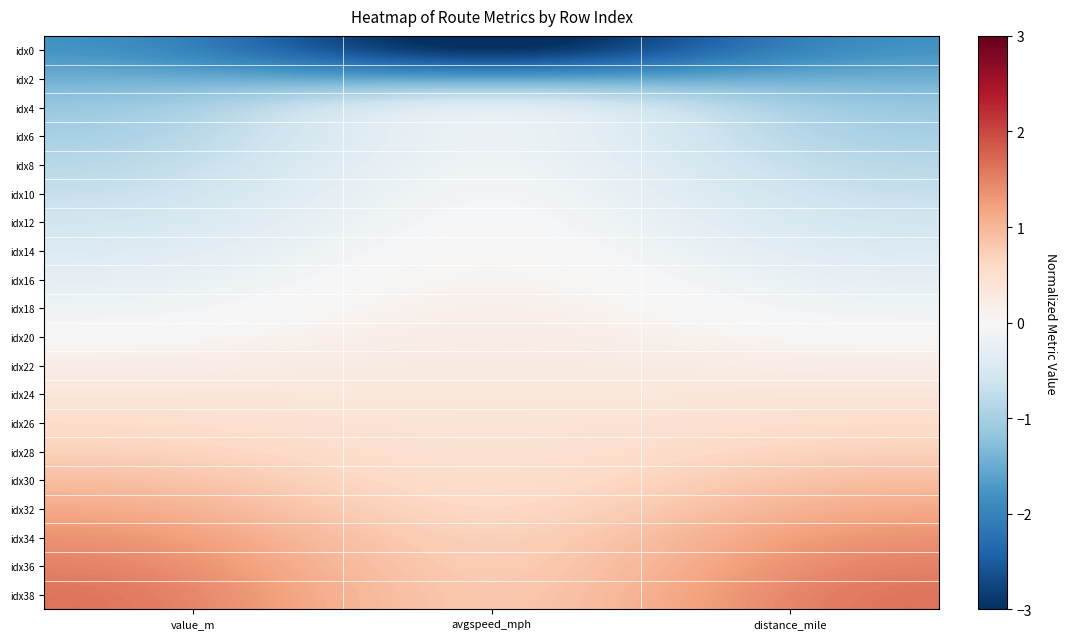

What is the maximum value shown in the chart?

1.7